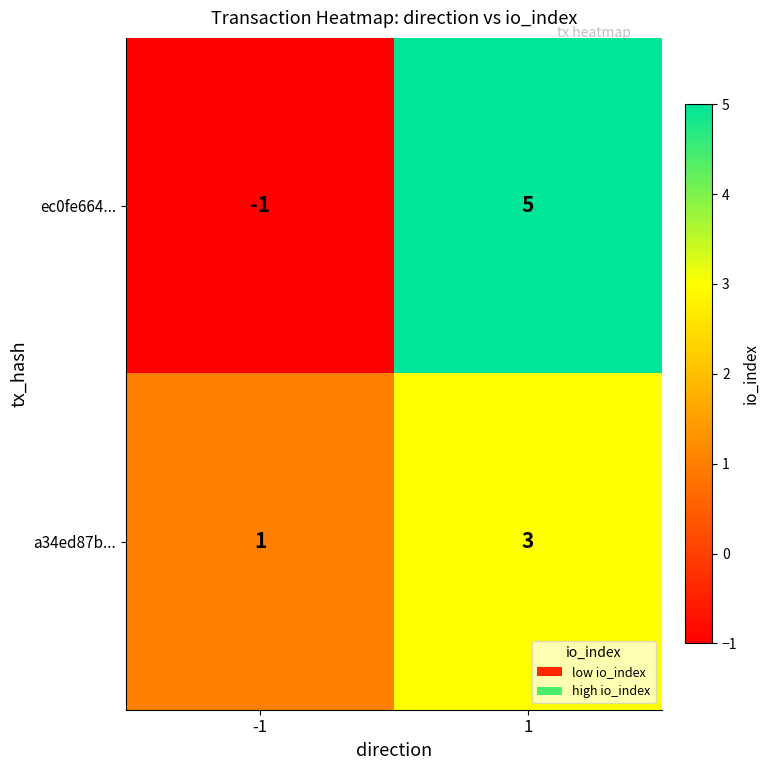

The a34ed87b... series shows 1 at -1. True or false?

True